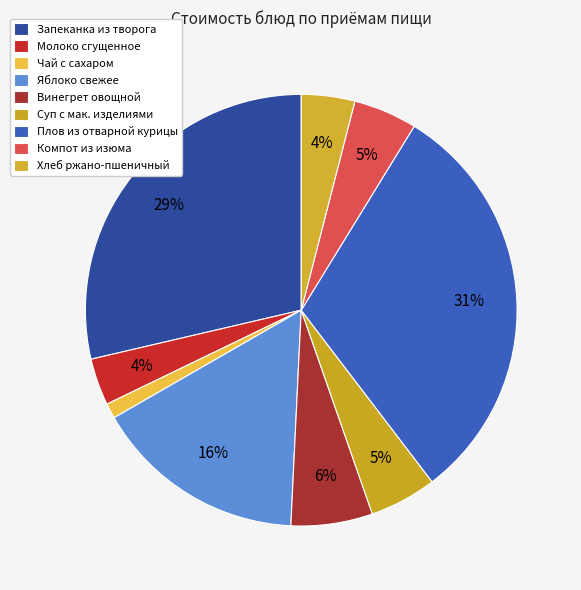

Which slice is the smallest?

Чай с сахаром